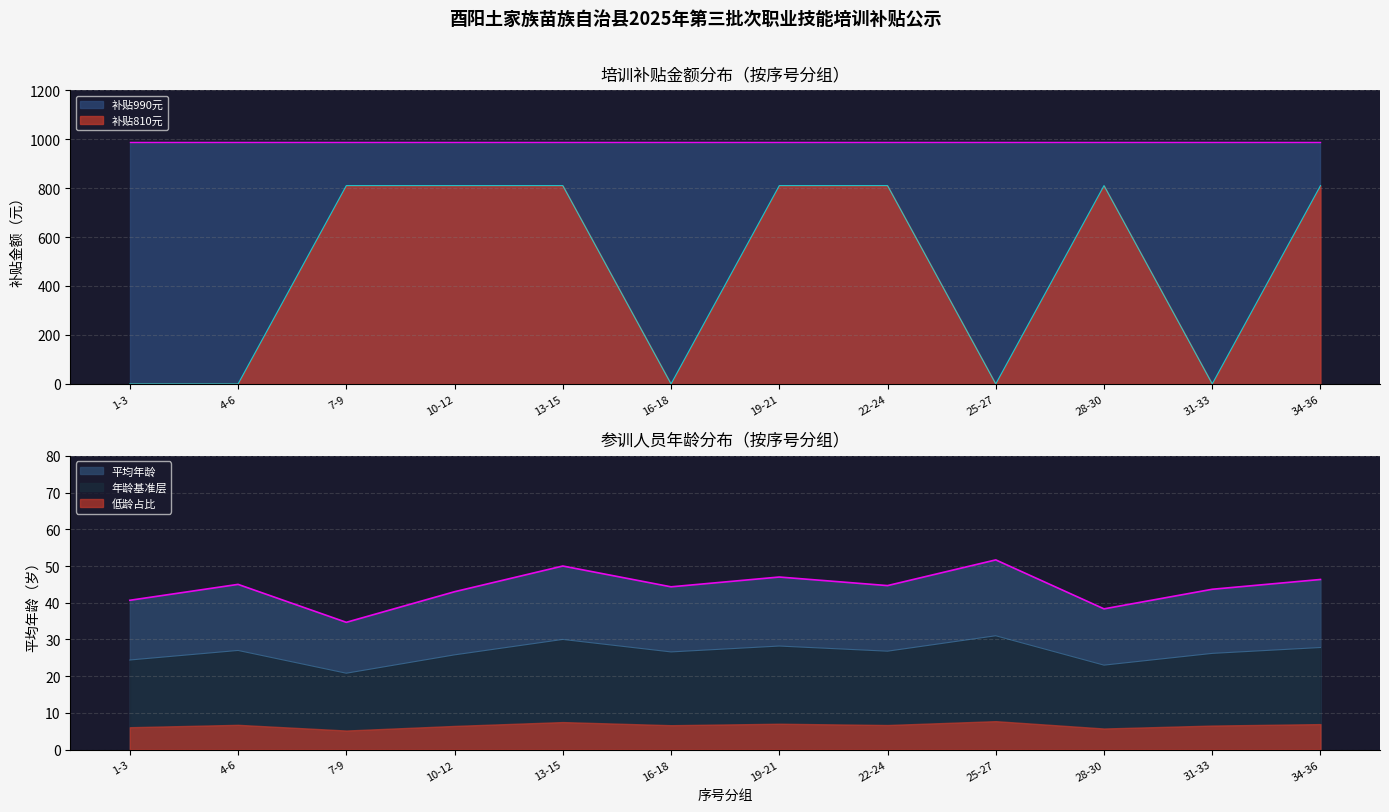

The value of 补贴810元 at 4-6 is 299. True or false?

False